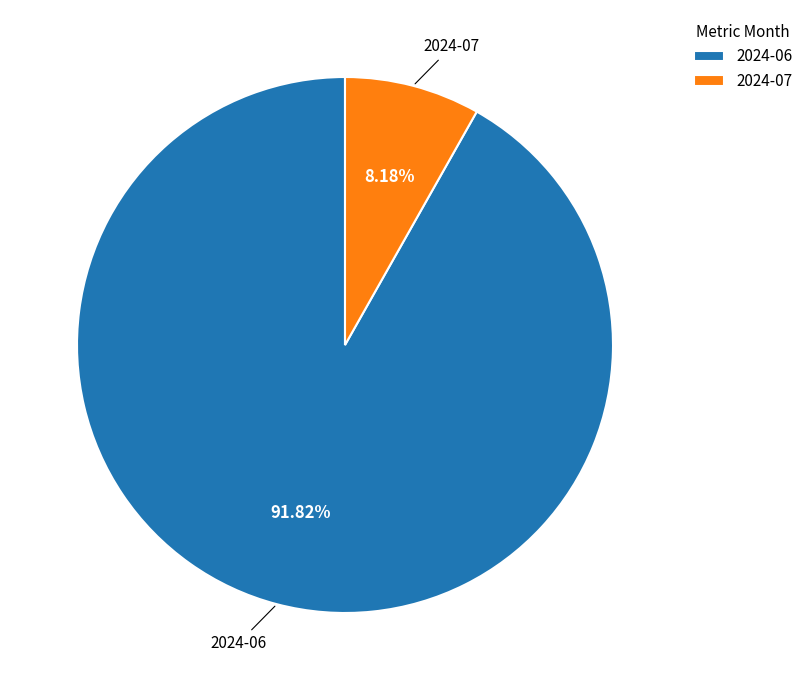

Between 2024-07 and 2024-06, which is larger?

2024-06